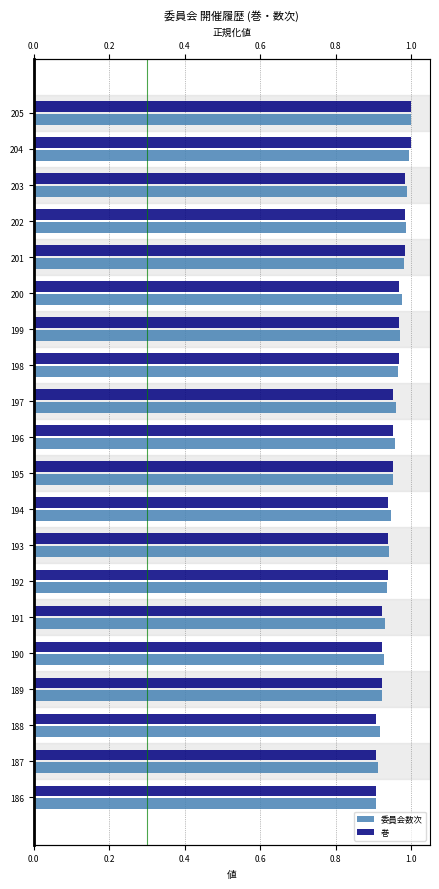

What is the smallest value displayed?

0.9